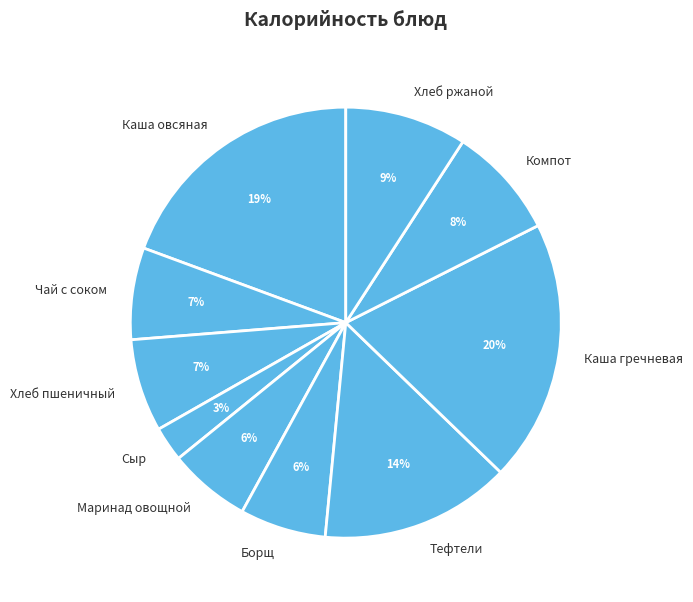

How many slices are in this pie chart?

10